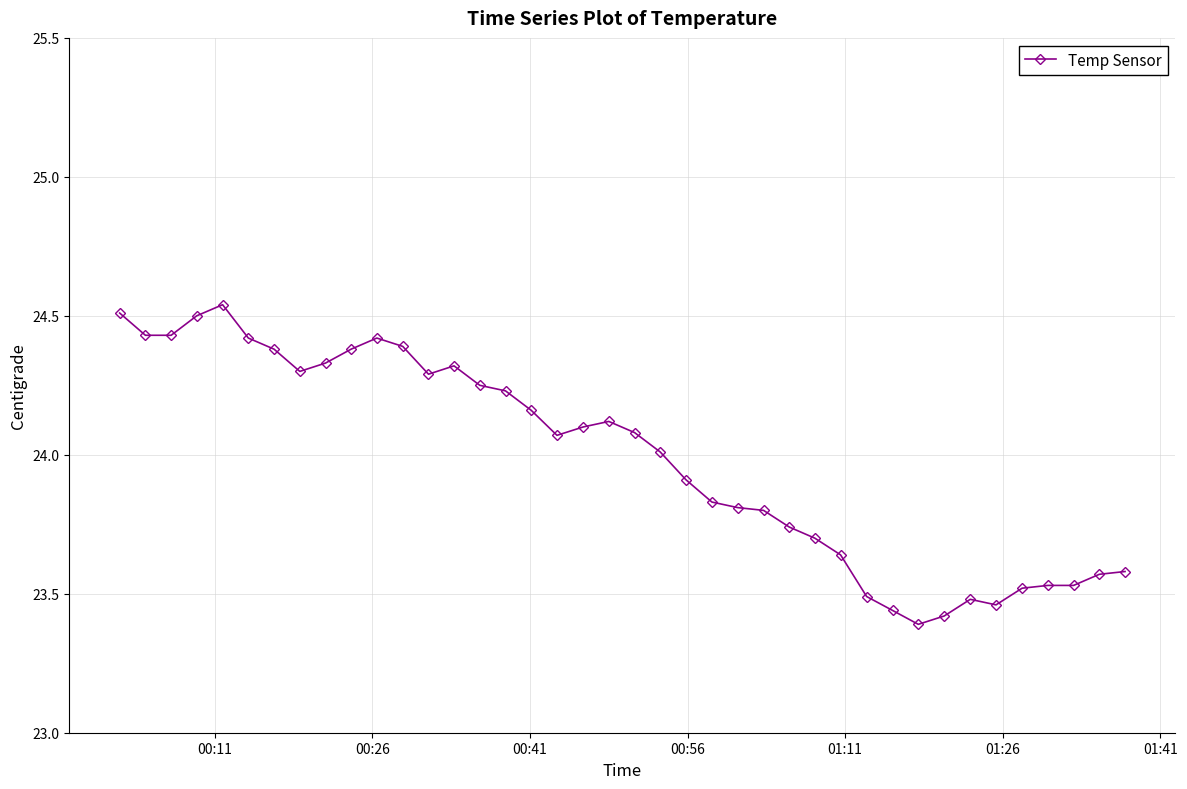

What is the average value?

24.0